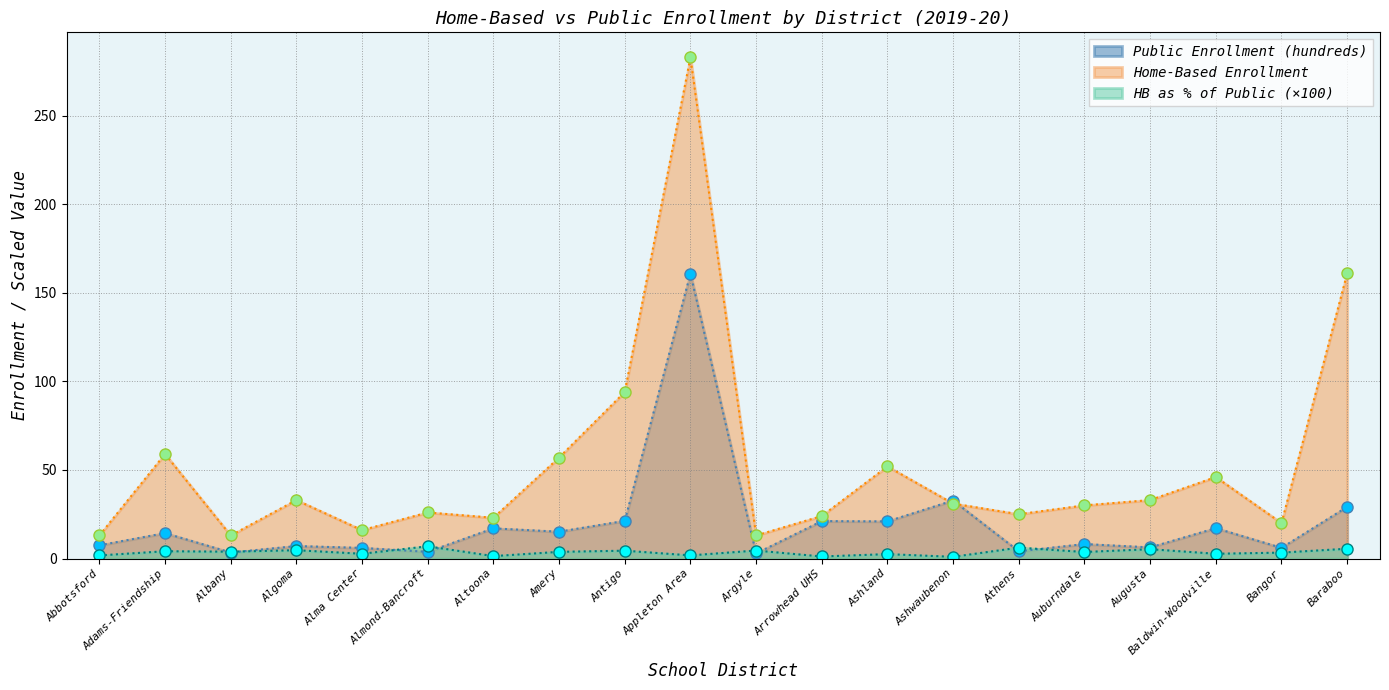

How many values in the HB as % of Public (x100) series are below 3?

8